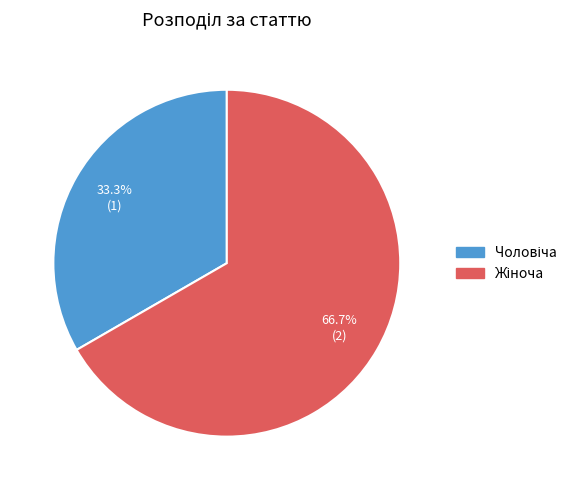

How many slices are in this pie chart?

2